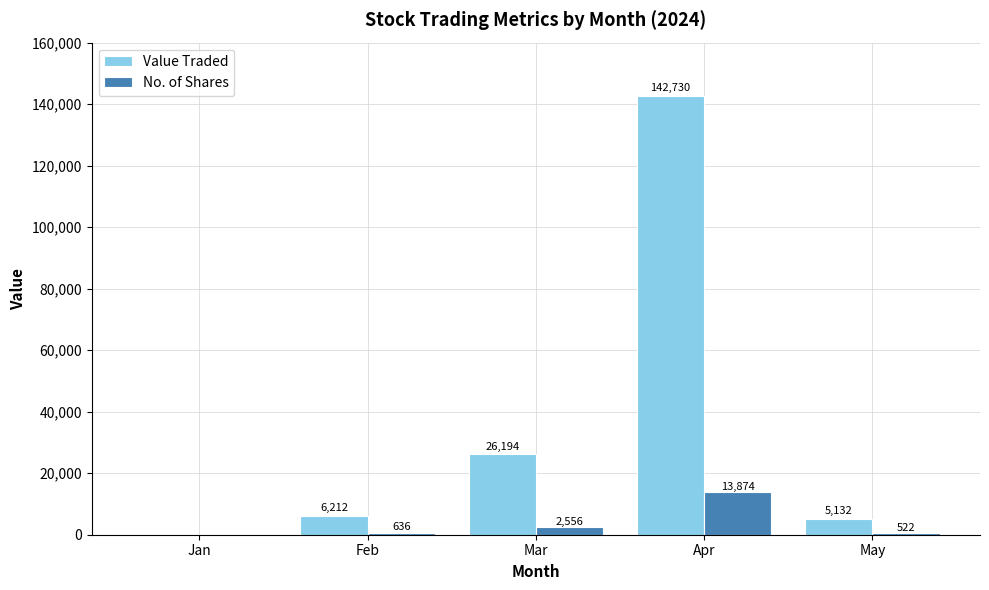

At which category does the chart reach its peak across all series?

Apr